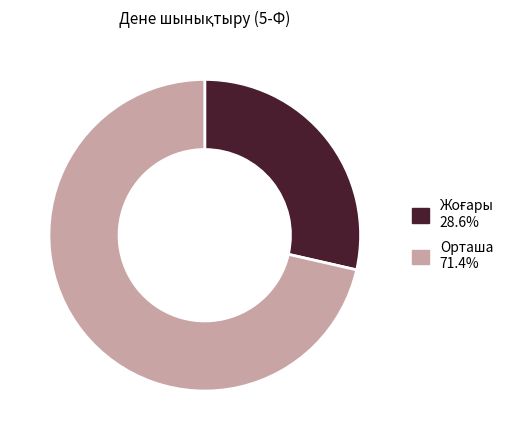

Does any single category account for the majority?

Yes